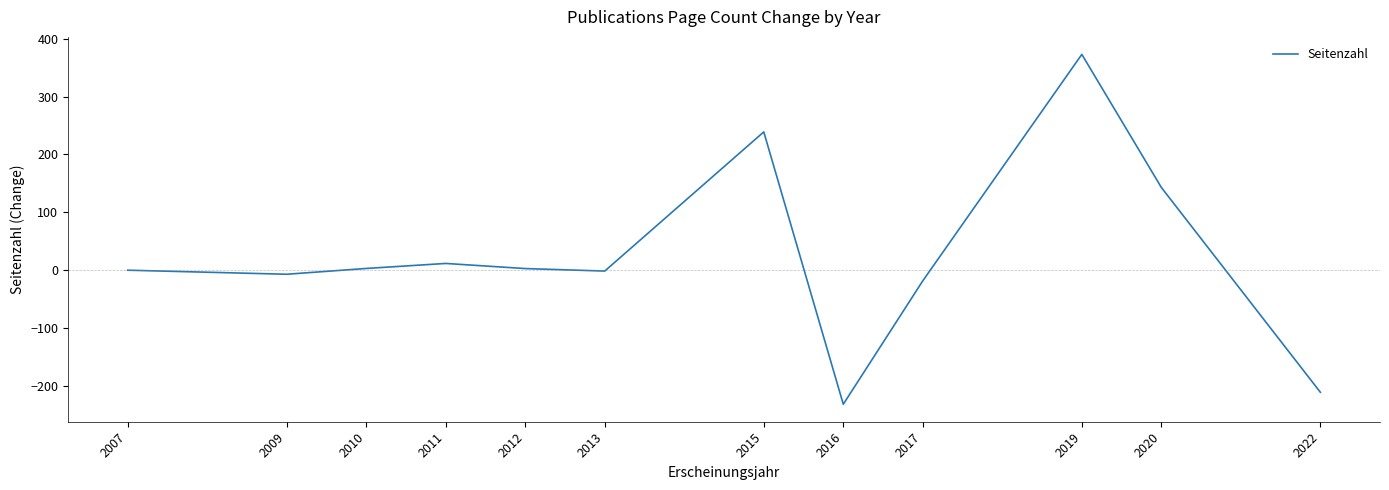

True or false: the data shows -1.5 at 2013.

True